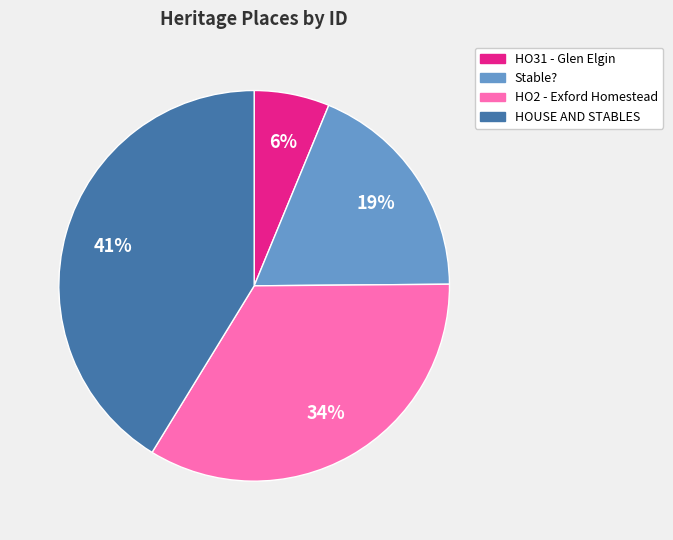

The HO2 - Exford Homestead slice represents 46% of the pie. True or false?

False